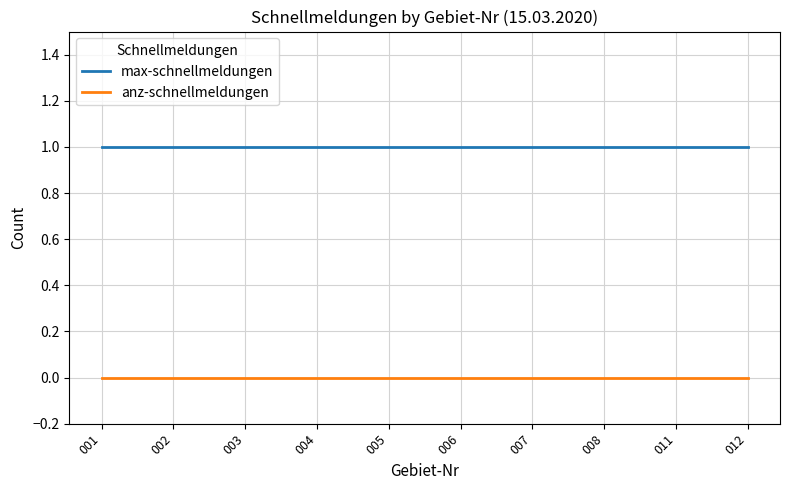

Reading left to right, list all the values displayed in this chart.

max-schnellmeldungen: 001=1	002=1	003=1	004=1	005=1	006=1	007=1	008=1	011=1	012=1
anz-schnellmeldungen: 001=0	002=0	003=0	004=0	005=0	006=0	007=0	008=0	011=0	012=0